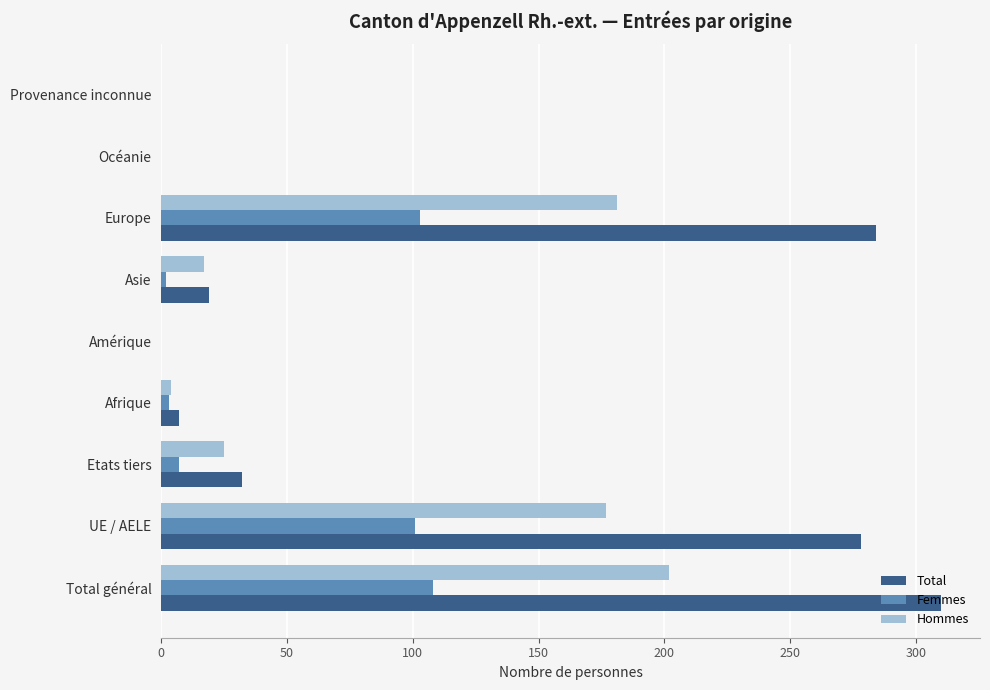

Which category has the highest value in the Hommes series?

Total général